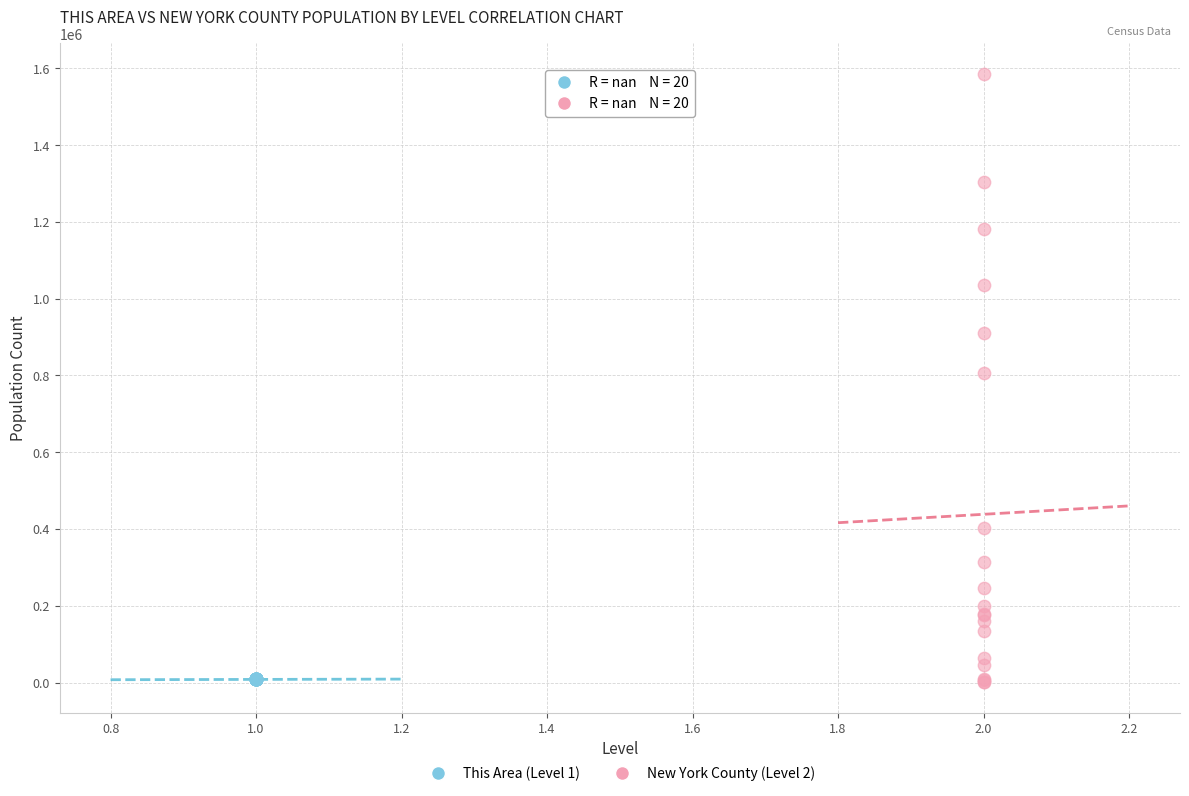

Which series contains the highest Y value?

New York County (Level 2)